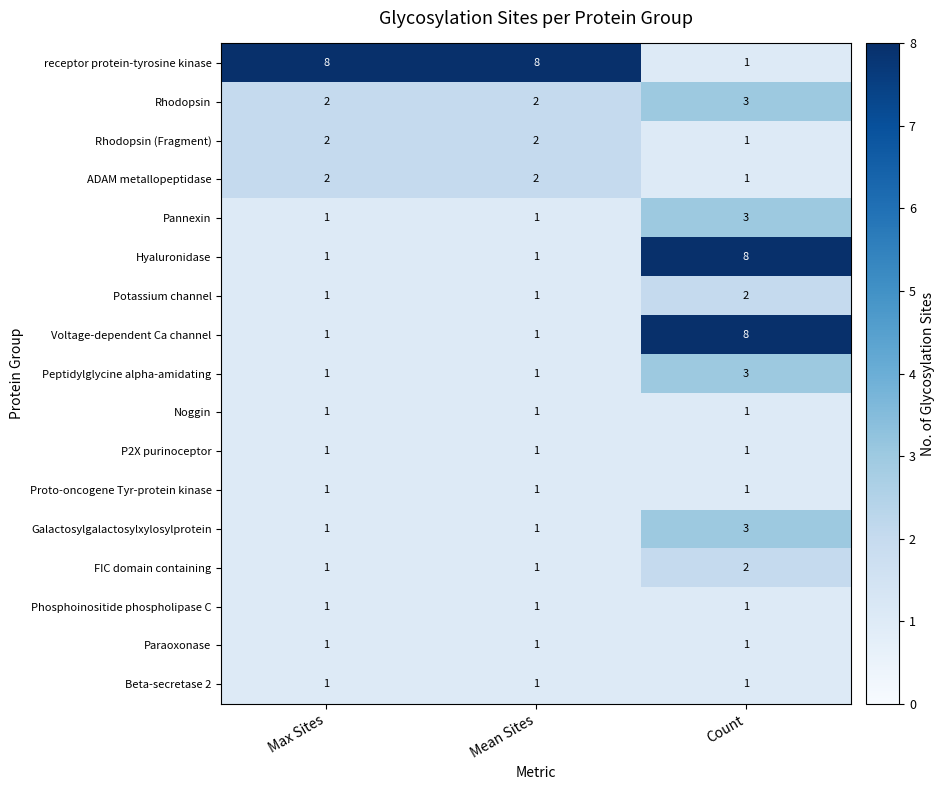

How many distinct data groups are displayed?

17